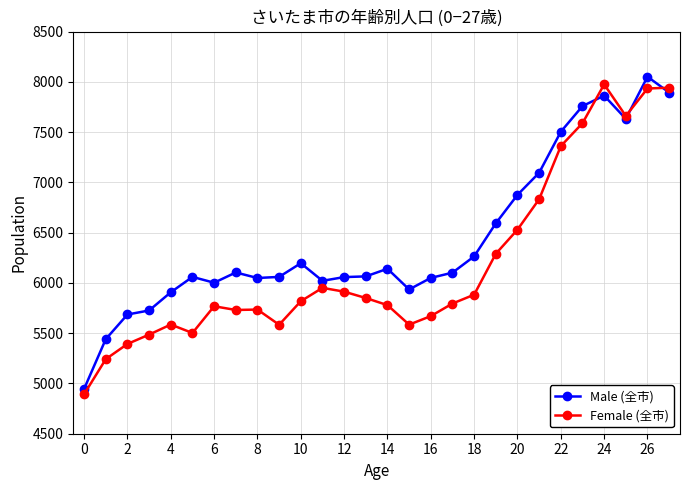

True or false: Female (全市) has more than 1 points higher than both neighbors.

True